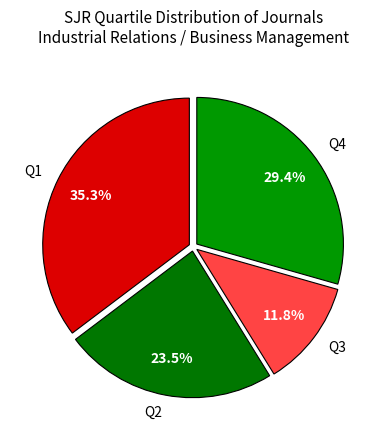

How many segments does this pie chart have?

4